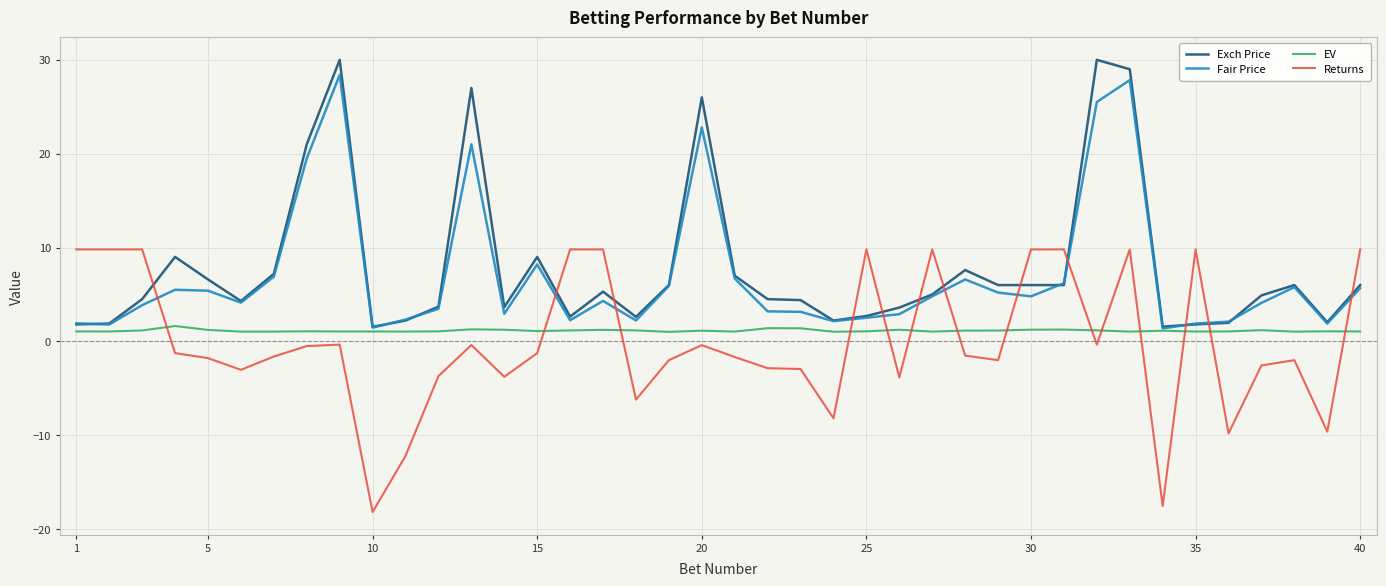

What is the minimum value shown in the chart?

-18.2